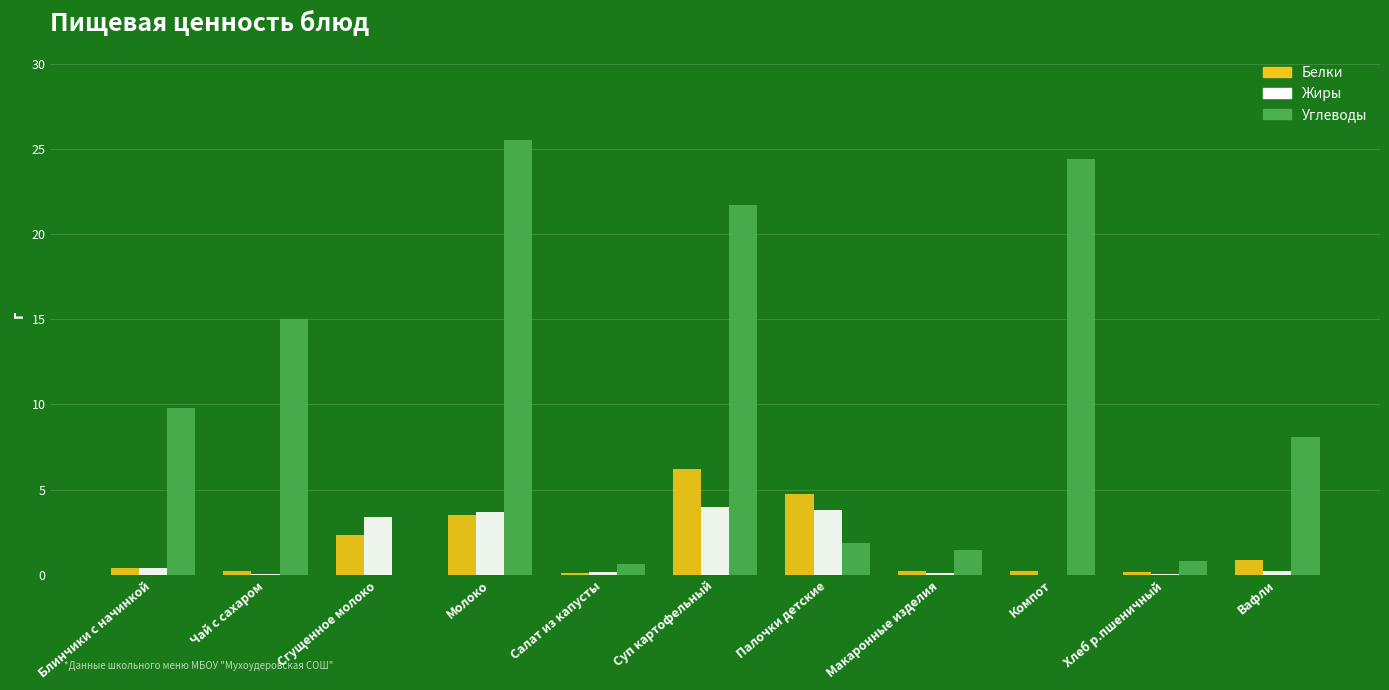

Count the number of data series in this chart.

3